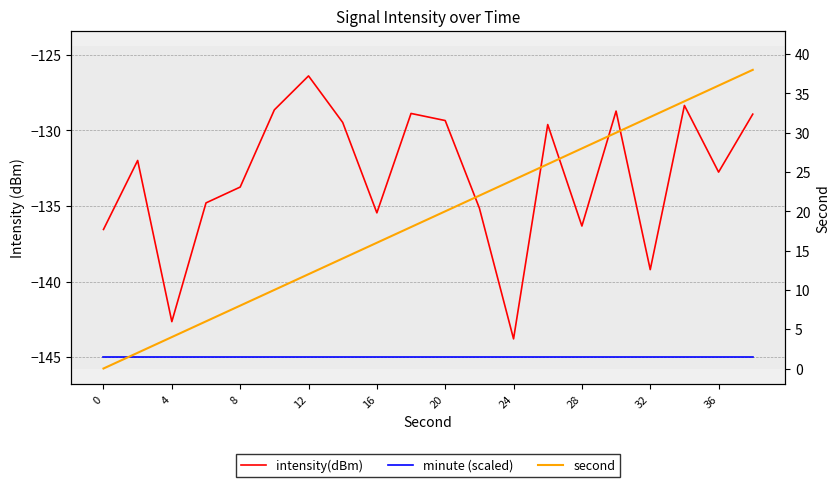

Read the minute (scaled) value at 17.

-145.0